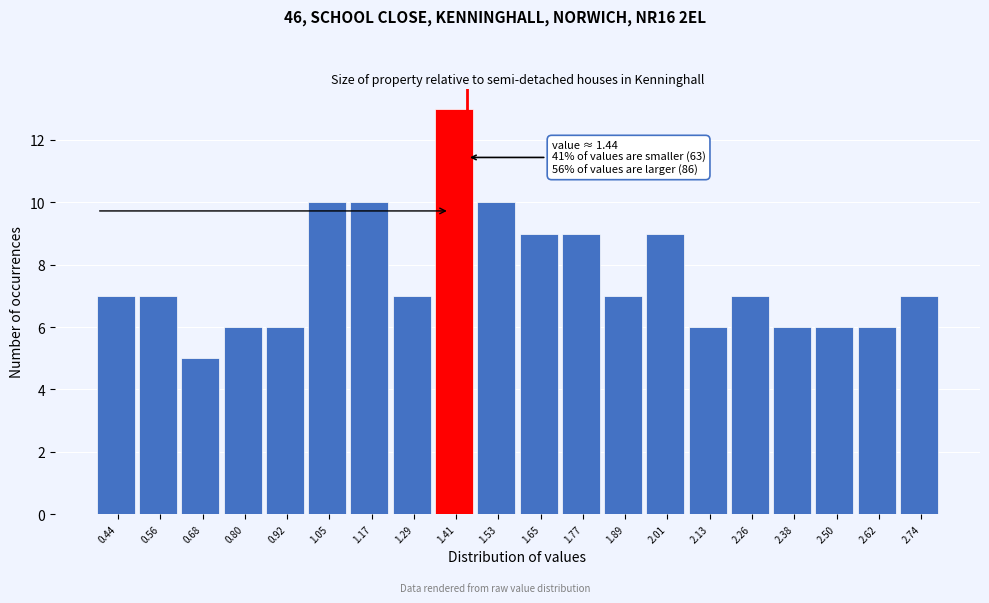

Over which range of the x-axis is the bar tallest?

1.34 to 1.46